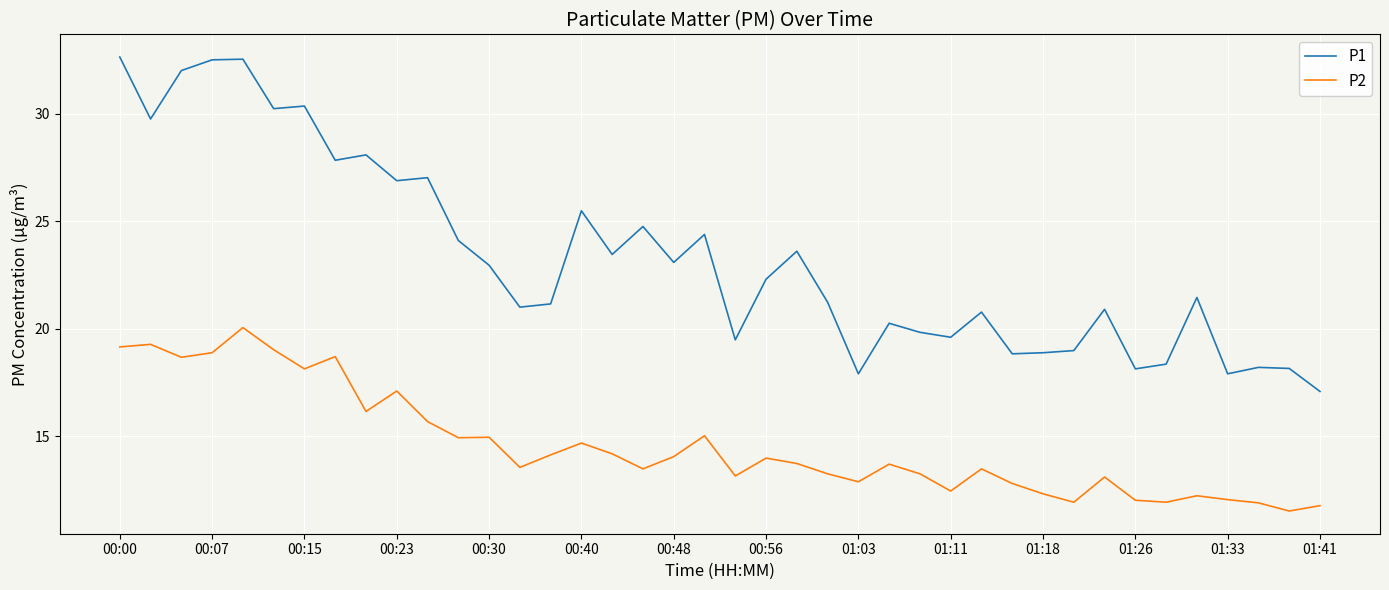

What is the lowest value of the P1 series?

17.1